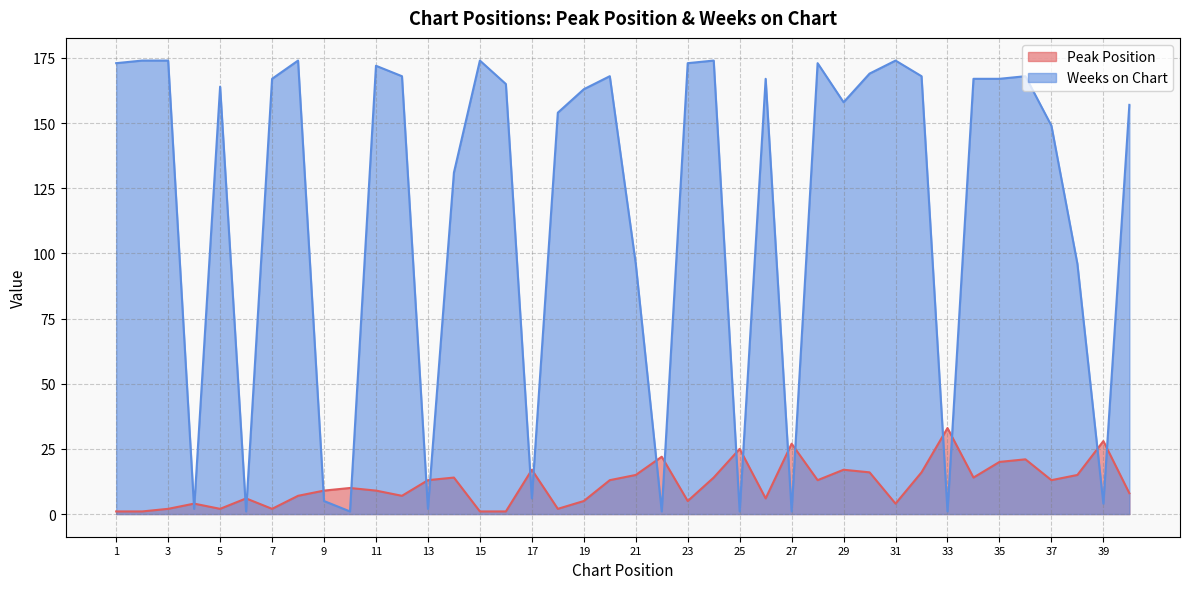

At which category does Peak Position reach its first local peak?

4